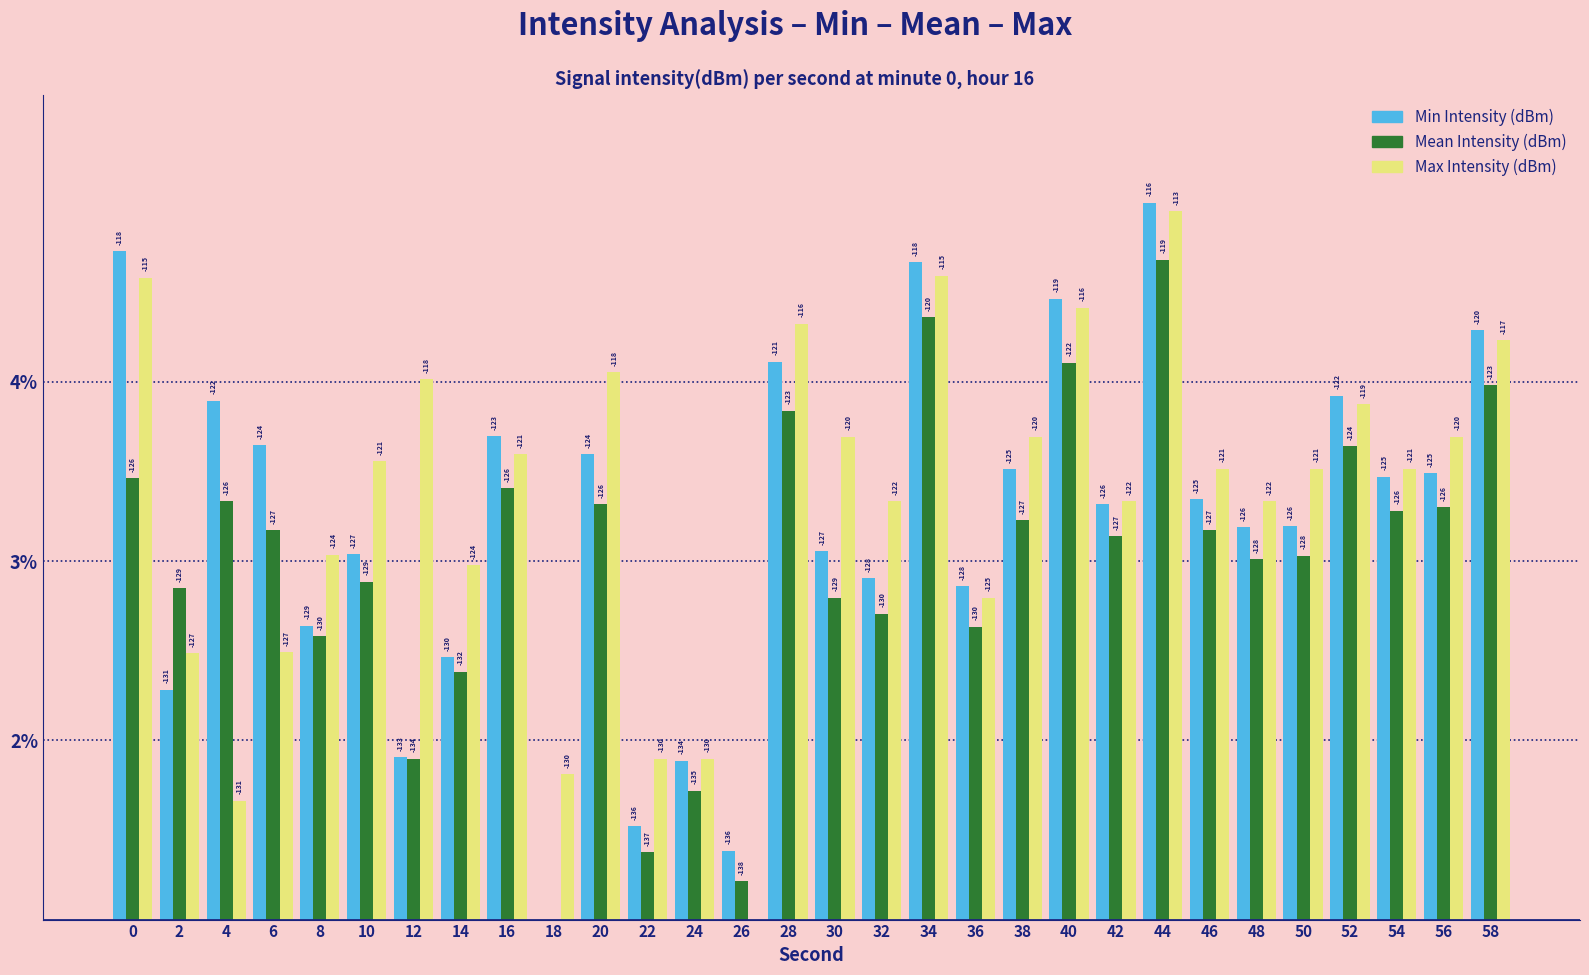

Which has a higher value, 48 or 36?

48